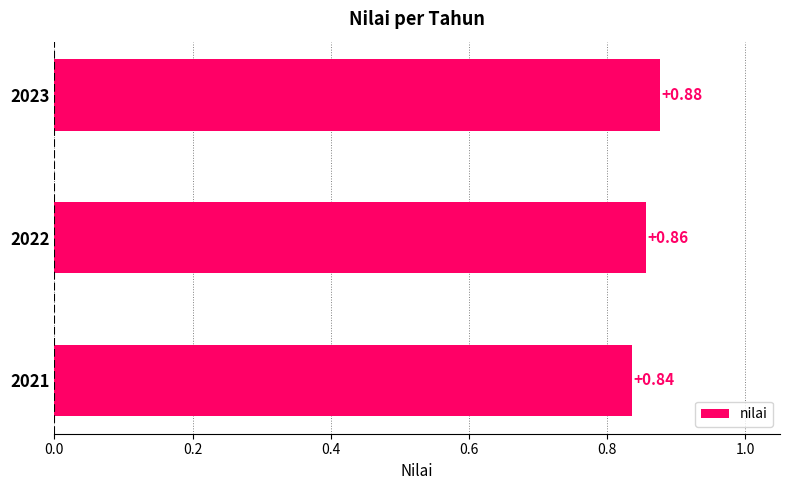

What is the sum of all values?

2.6